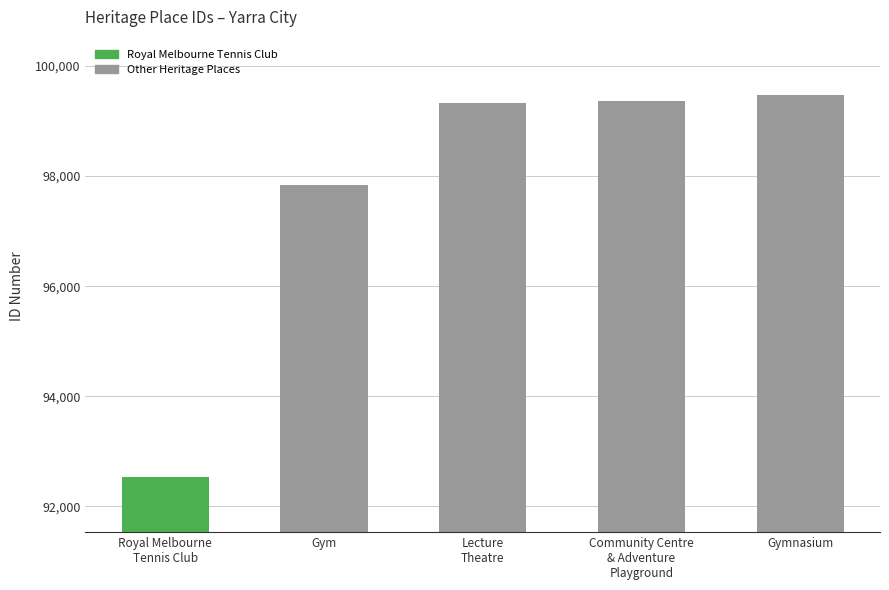

Reading left to right, what are all the values shown in this chart?

Royal Melbourne
Tennis Club=92533	Gym=97838	Lecture
Theatre=99331	Community Centre
& Adventure
Playground=99369	Gymnasium=99477